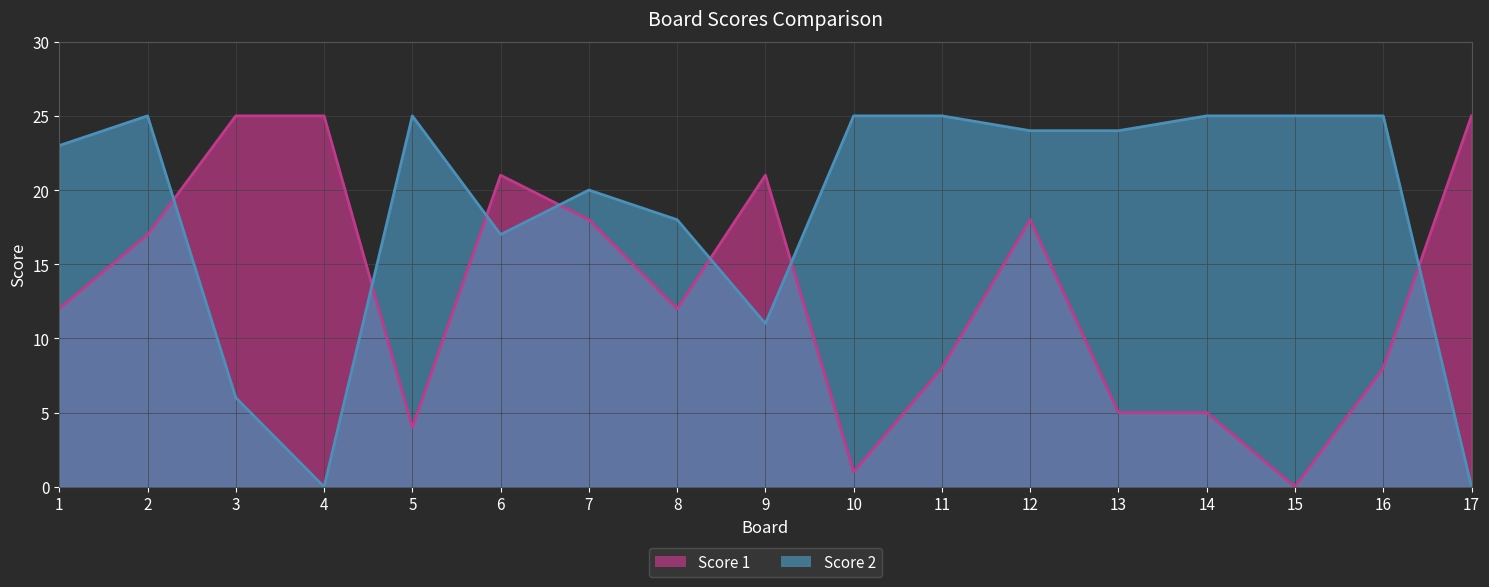

True or false: Score 1 has more than 0 points higher than both neighbors.

True